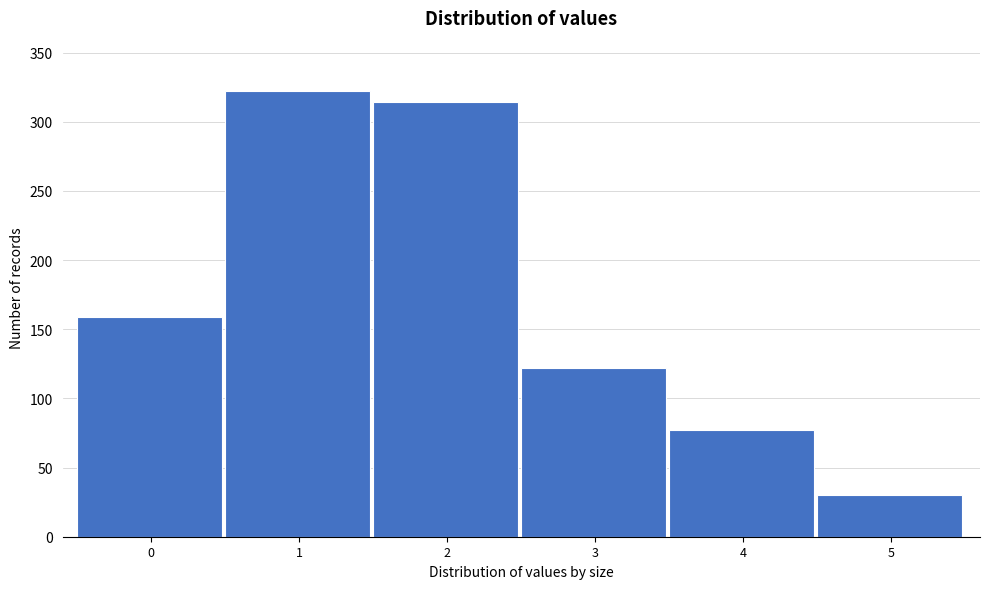

Reading left to right, extract all data points from this chart.

159	322	314	122	77	30